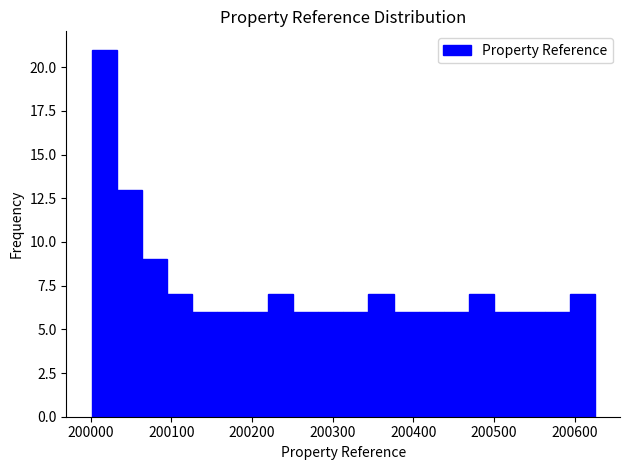

Read against the x-axis, roughly where is the centre of the tallest bar?

200020